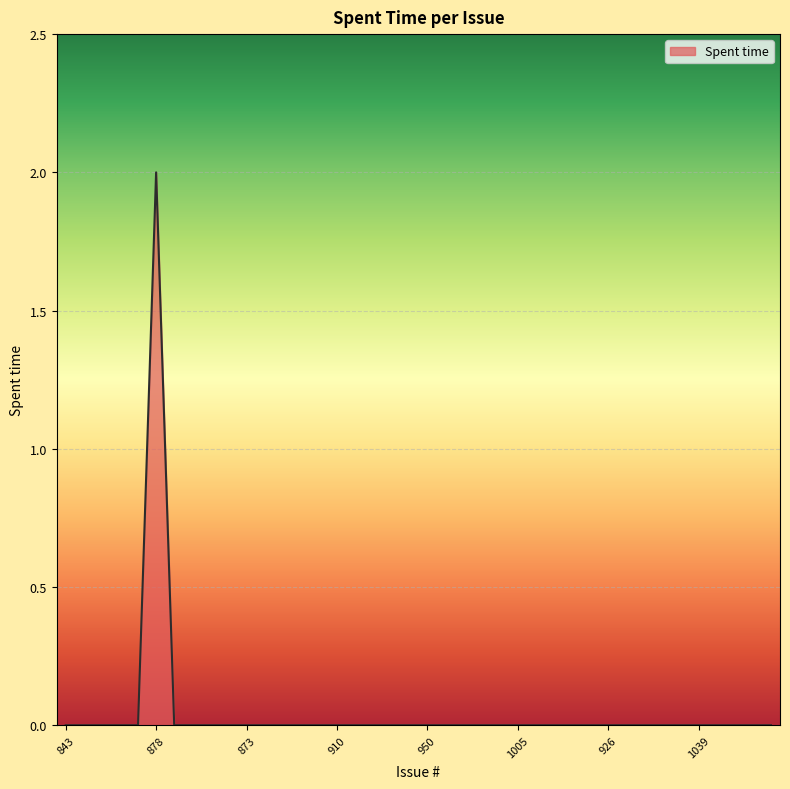

How many points are higher than both their immediate neighbors (excluding endpoints)?

1